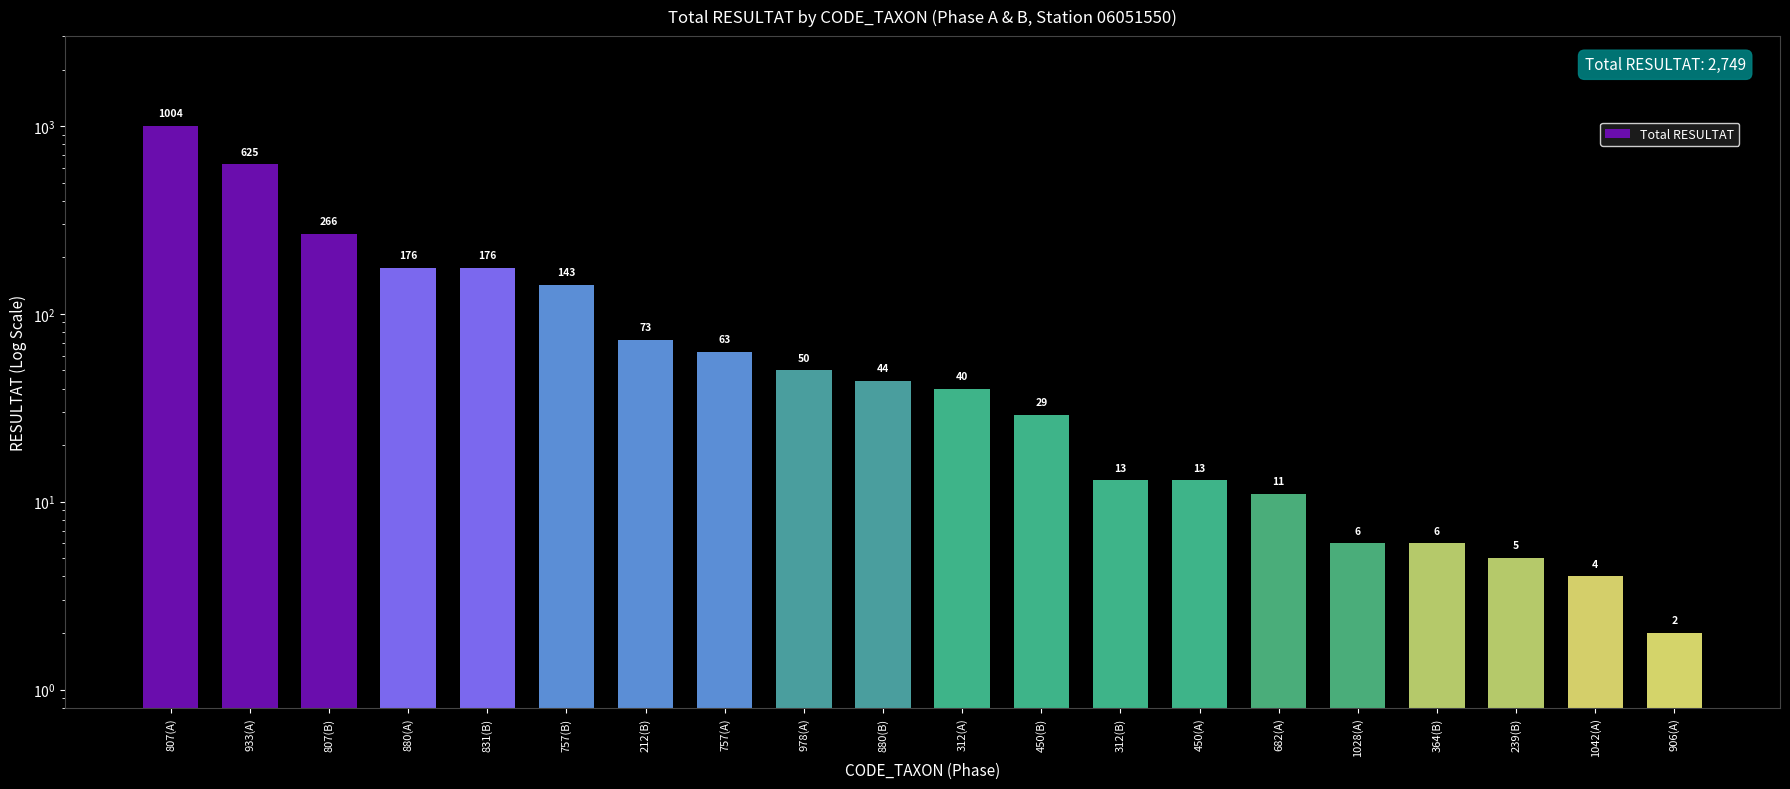

List the labels in order of value, largest first.

807(A), 933(A), 807(B), 880(A), 831(B), 757(B), 212(B), 757(A), 978(A), 880(B), 312(A), 450(B), 312(B), 450(A), 682(A), 1028(A), 364(B), 239(B), 1042(A), 906(A)